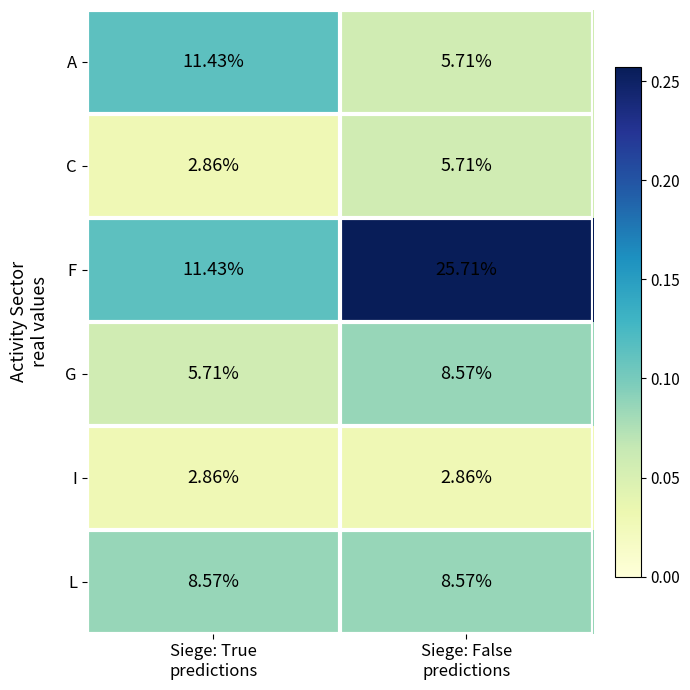

Which series has the widest spread of values?

F